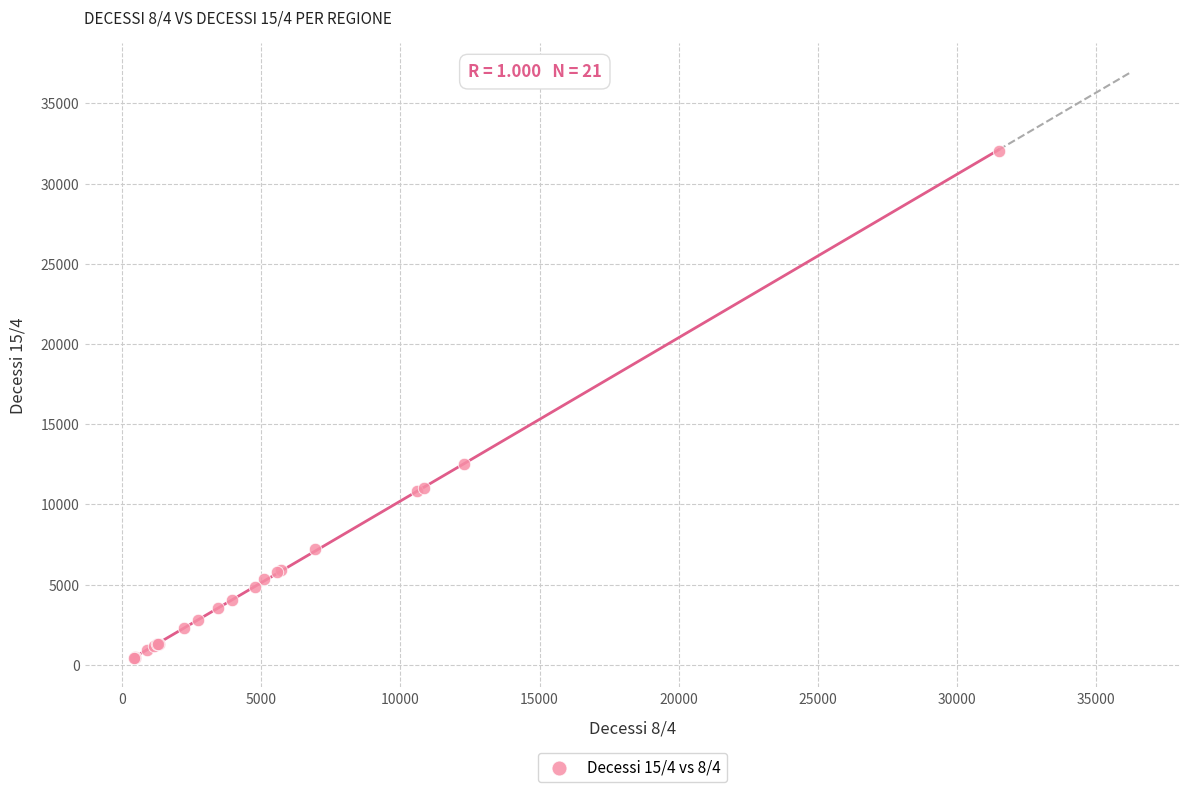

What Y value in the scatter plot is closest to 16248?

12515